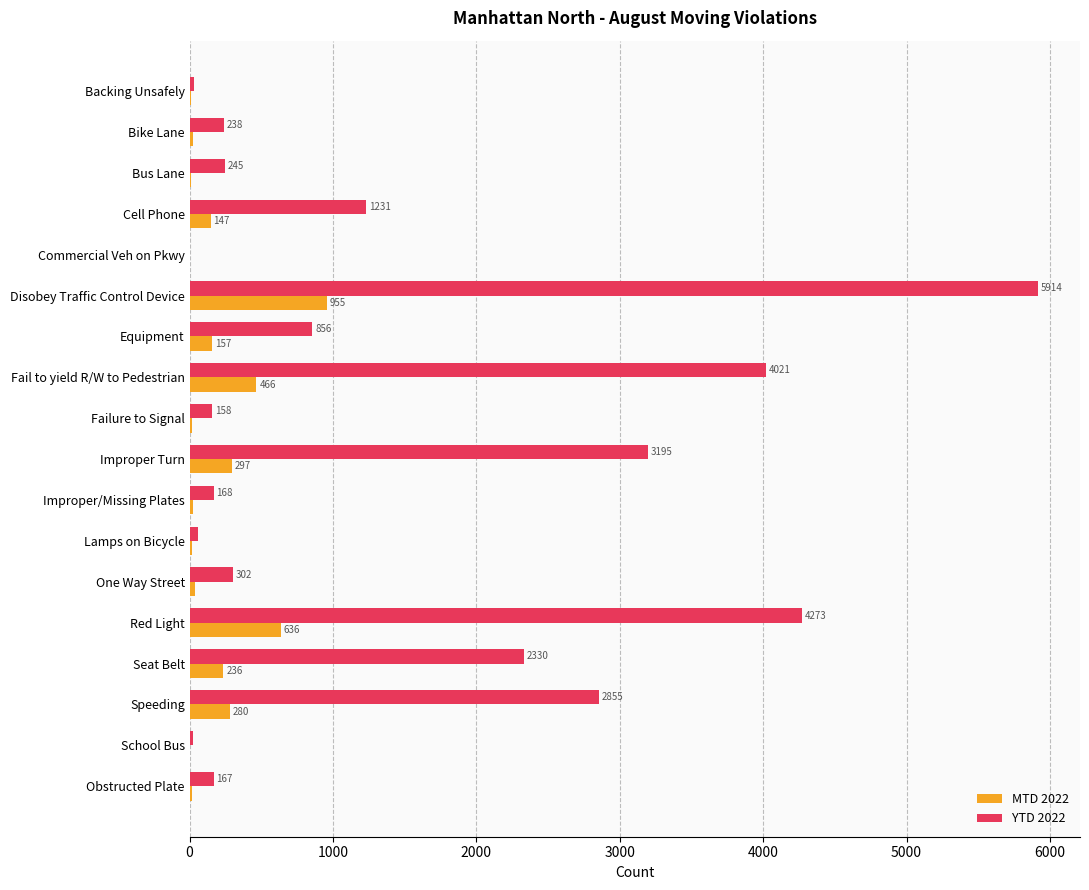

Read the MTD 2022 value at Seat Belt.

236